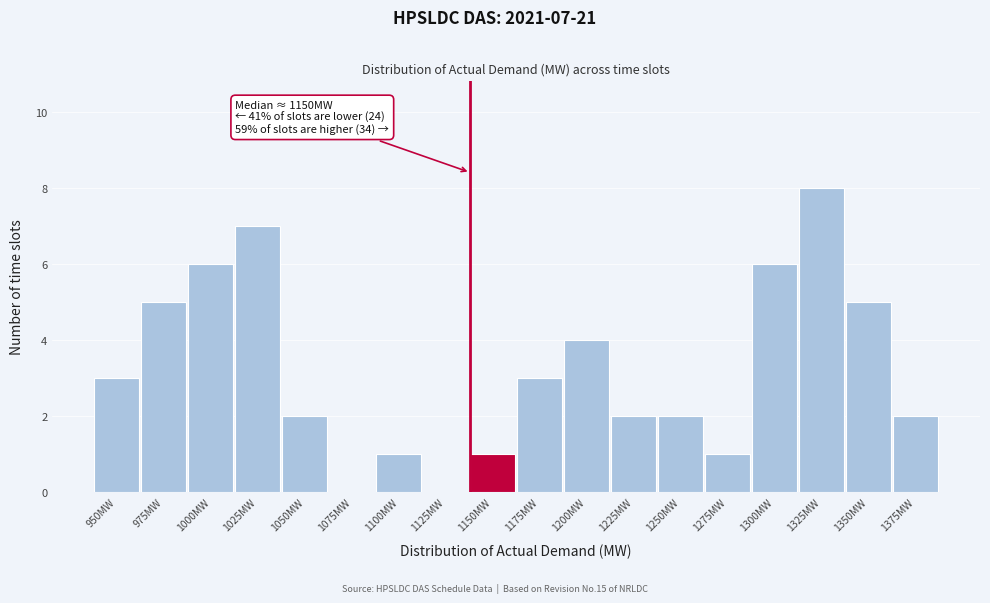

Reading left to right, list all the values displayed in this chart.

950MW=3	975MW=5	1000MW=6	1025MW=7	1050MW=2	1075MW=0	1100MW=1	1125MW=0	1150MW=1	1175MW=3	1200MW=4	1225MW=2	1250MW=2	1275MW=1	1300MW=6	1325MW=8	1350MW=5	1375MW=2